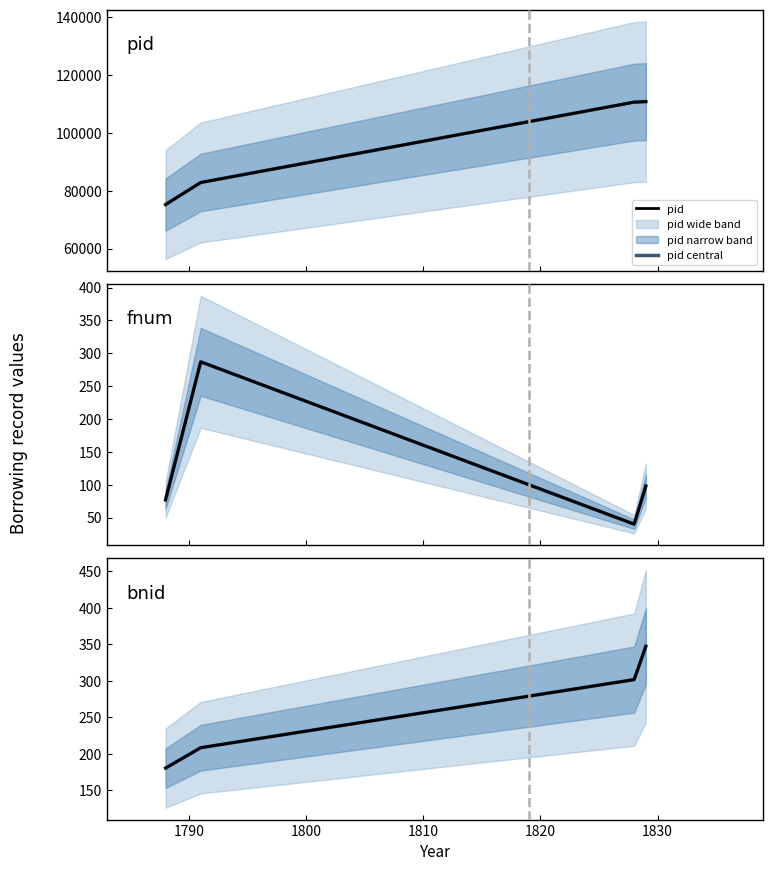

Which has a higher value, 1800 or 1780?

1800